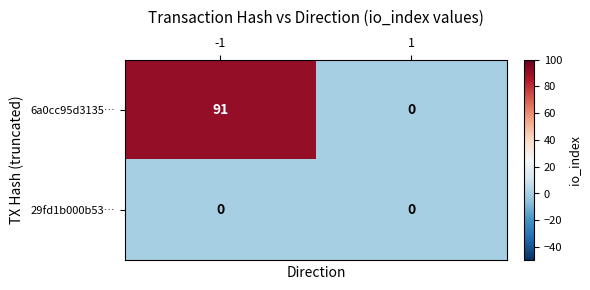

What is the total value across all series at -1?

91